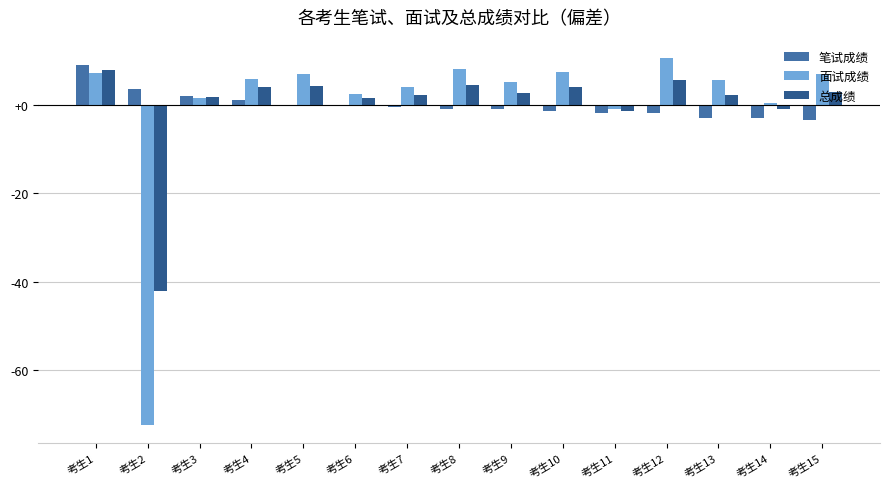

Between 考生2 and 考生8, which series saw the biggest shift?

面试成绩